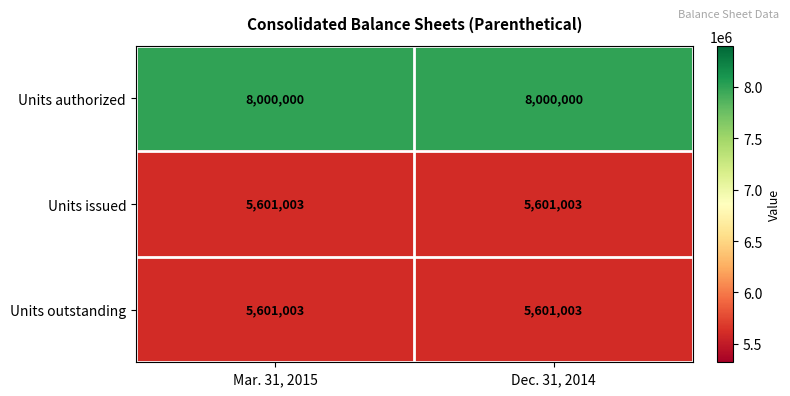

The Units issued series shows 7378062 at Mar. 31, 2015. True or false?

False